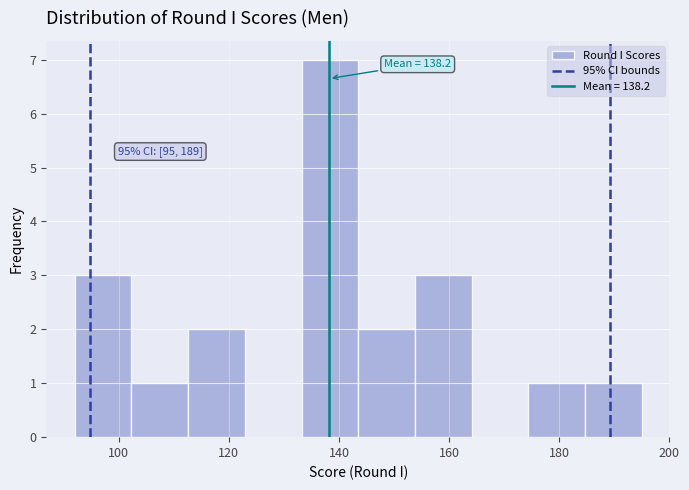

Which range on the x-axis has the tallest bar?

134 to 144